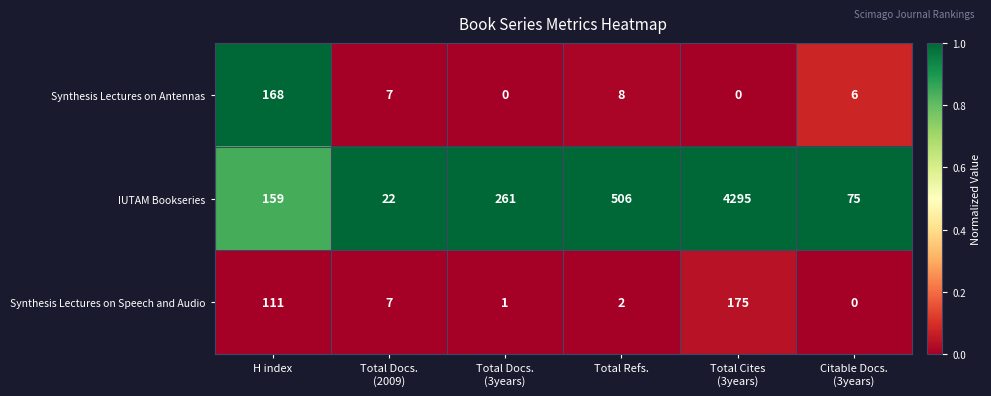

List the series in order of their peak value, highest first.

IUTAM Bookseries, Synthesis Lectures on Speech and Audio, Synthesis Lectures on Antennas